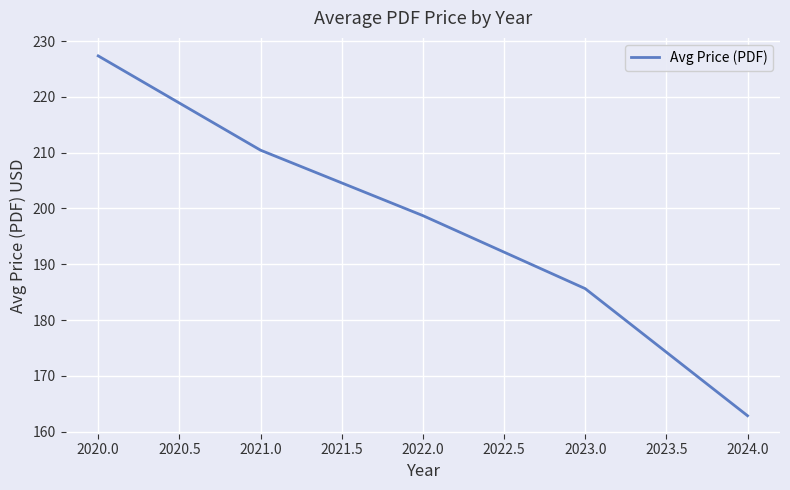

The value at 2020.0 is 143.2. True or false?

False